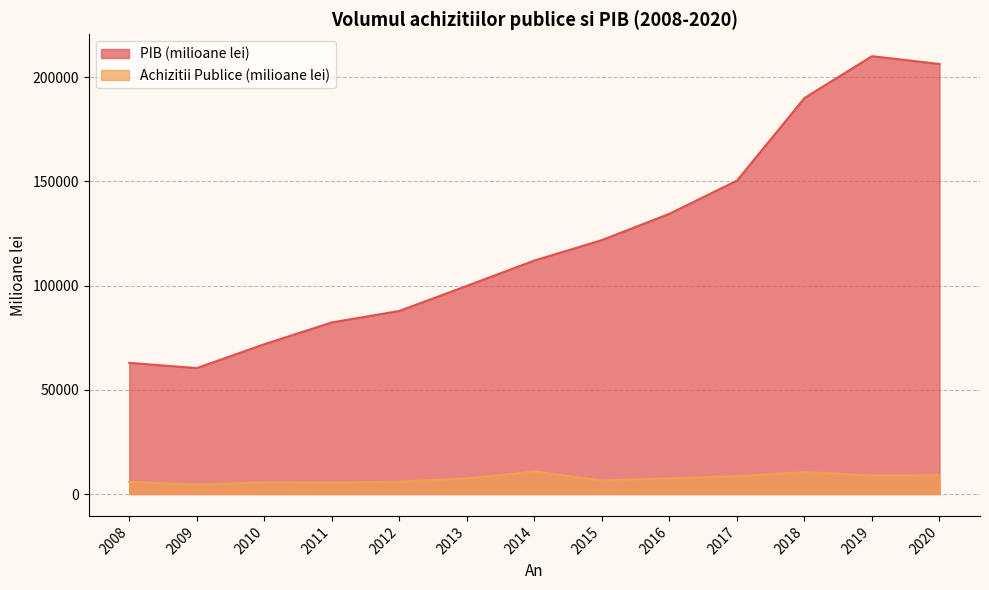

Reading left to right, extract all data points from this chart.

PIB (milioane lei): 62922.0	60429.8	71885.5	82348.7	87847.0	99879.0	112050.0	121851.0	134476.0	150369.0	190016.0	210099.0	206352.0
Achizitii Publice (milioane lei): 5895.0	4558.8	5642.3	5477.5	5878.4	7476.0	10839.0	6461.0	7526.0	8605.0	10508.0	8939.0	9041.0